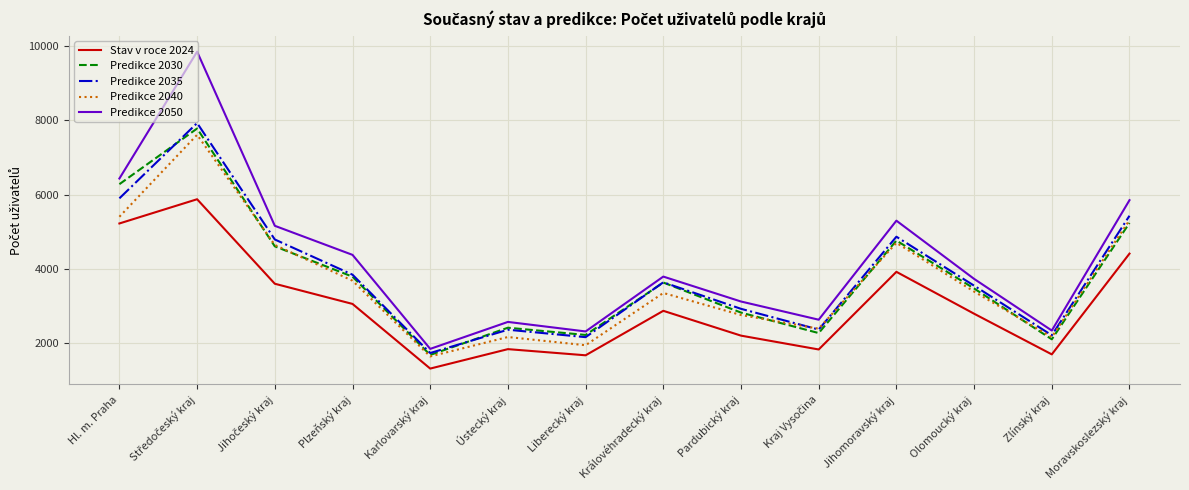

Is it true that Predikce 2030 equals 1760.0 at Moravskoslezský kraj?

False